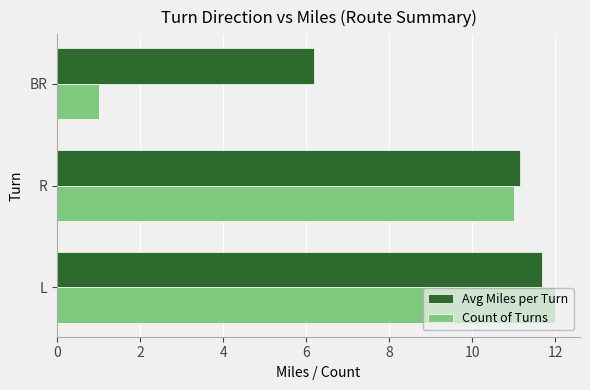

Which series has the widest spread of values?

Count of Turns